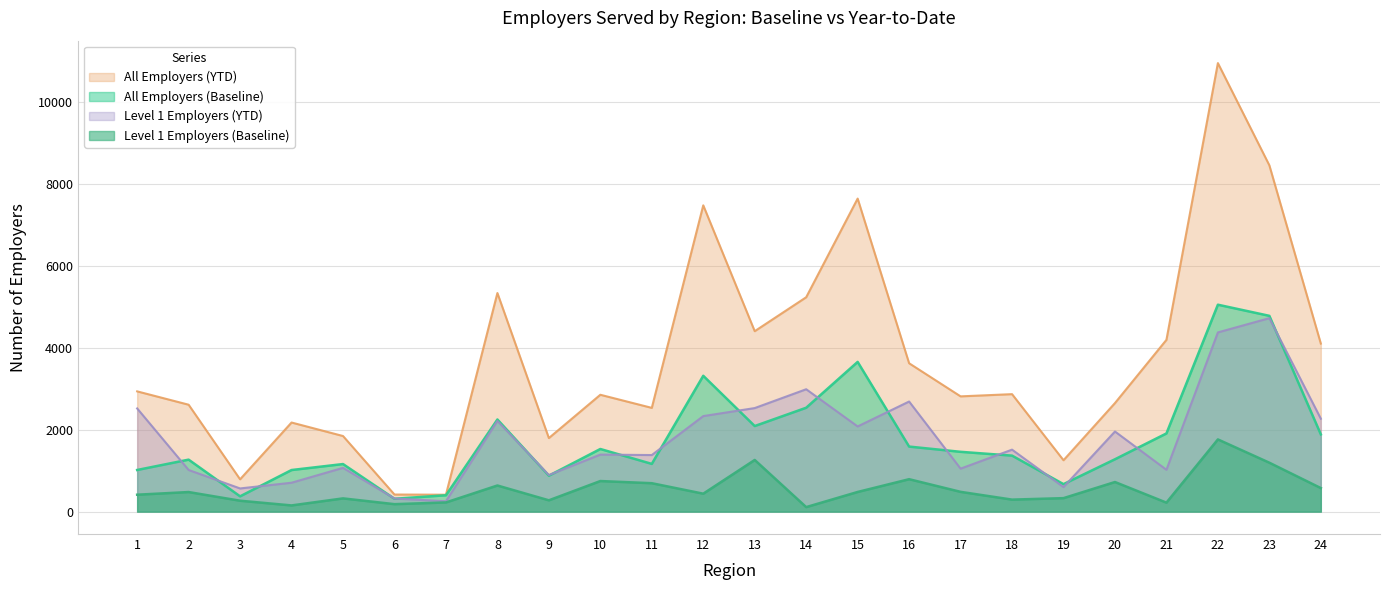

True or false: All Employers (Baseline) and Level 1 Employers (Baseline) intersect in this chart.

False